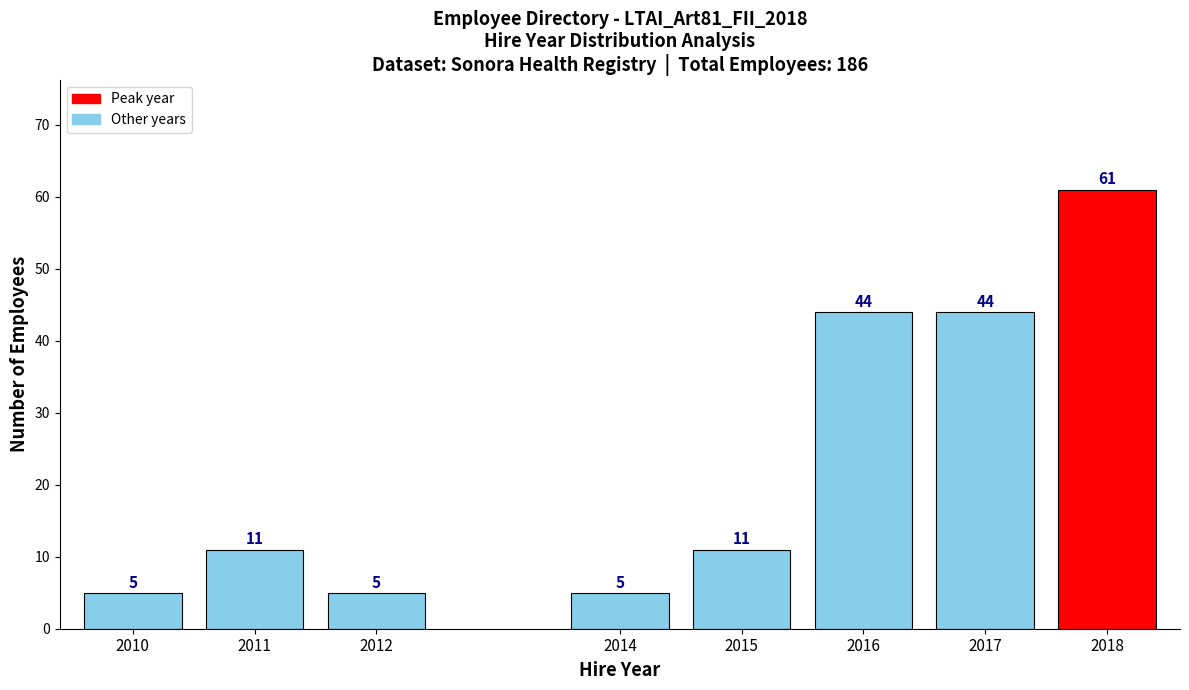

Reading right to left, list all the values displayed in this chart.

2018=61	2017=44	2016=44	2015=11	2014=5	2012=5	2011=11	2010=5